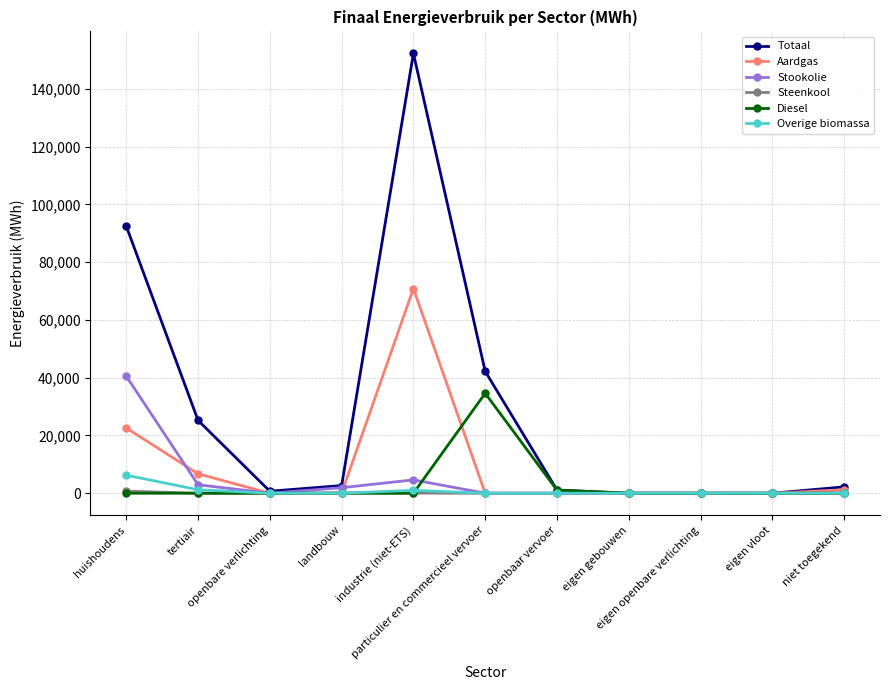

At which label does Totaal reach its peak?

industrie (niet-ETS)